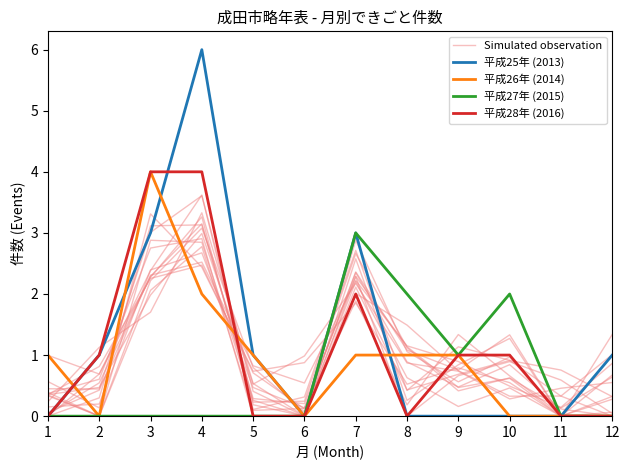

Read the 平成27年 (2015) value at 7.

3.0